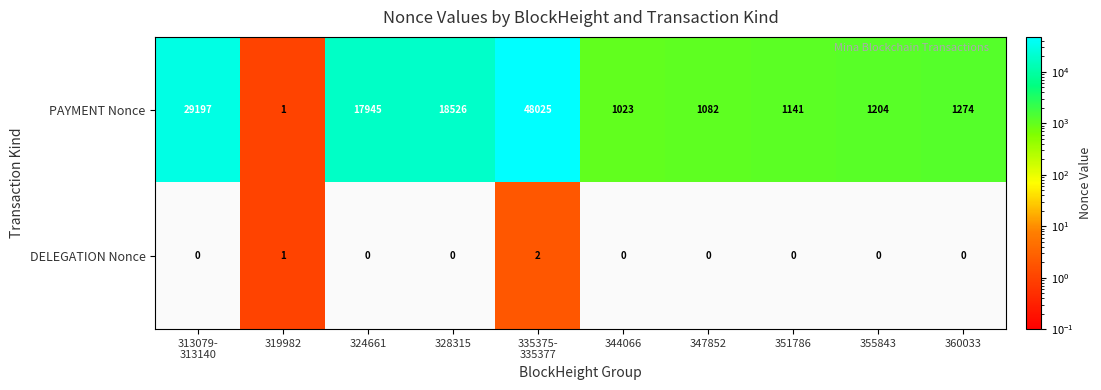

Read the PAYMENT Nonce value at 355843, to the nearest 10.

1200